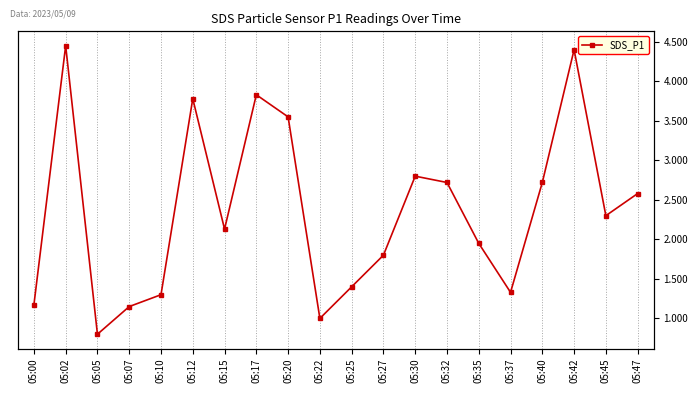

Reading left to right, list all the values displayed in this chart.

1.2	4.5	0.8	1.1	1.3	3.8	2.1	3.8	3.5	1.0	1.4	1.8	2.8	2.7	1.9	1.3	2.7	4.4	2.3	2.6